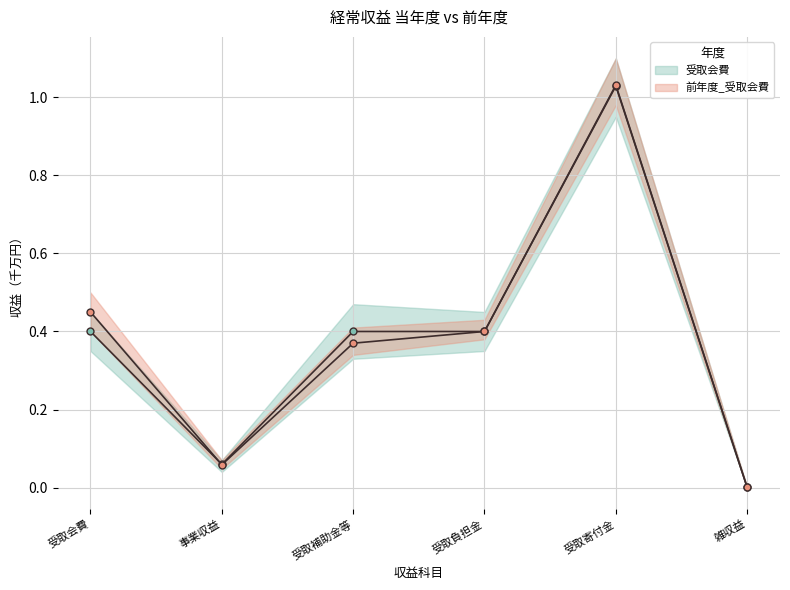

Reading left to right, list all the values displayed in this chart.

受取会費_line: 受取会費=0.4	事業収益=0.1	受取補助金等=0.4	受取負担金=0.4	受取寄付金=1.0	雑収益=0.0
前年度_受取会費_line: 受取会費=0.5	事業収益=0.1	受取補助金等=0.4	受取負担金=0.4	受取寄付金=1.0	雑収益=0.0